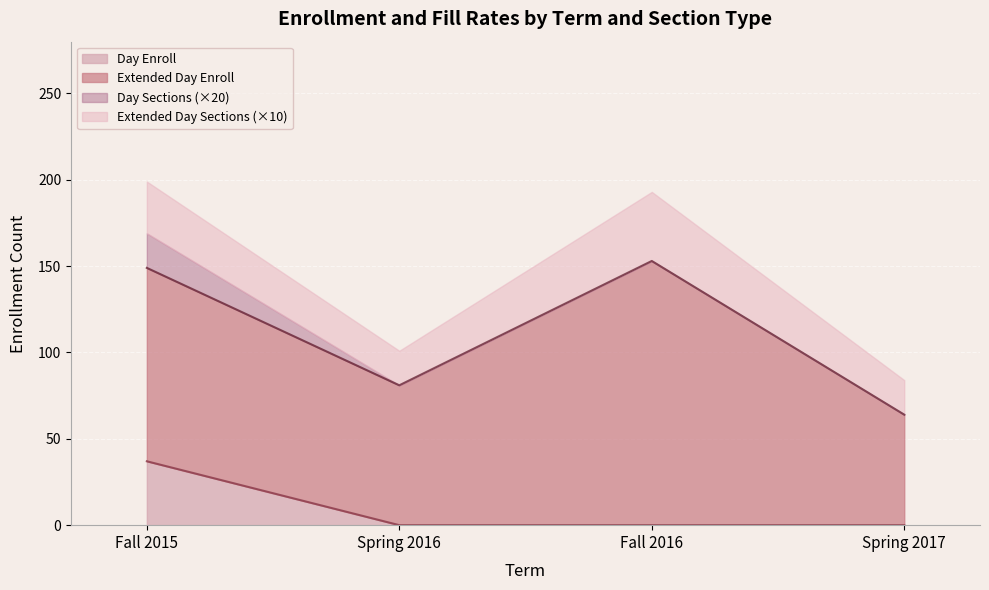

What is the maximum value shown in the chart?

153.0